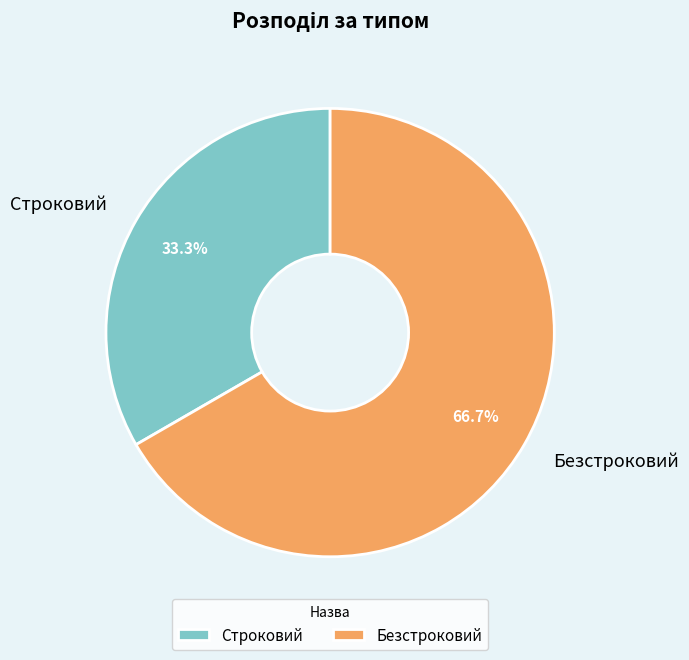

What is the majority slice?

Безстроковий